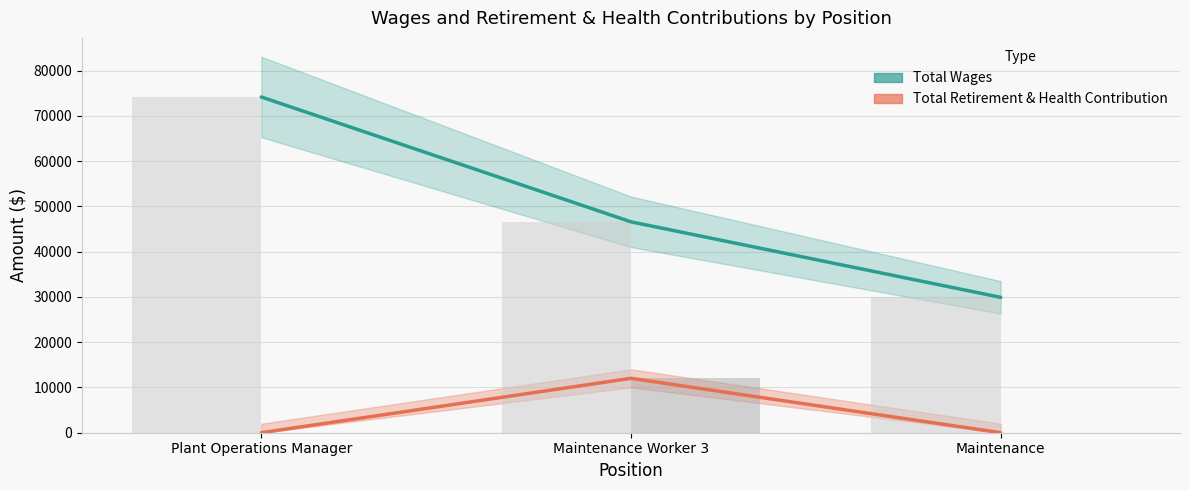

What is the difference between the Total Wages values at Maintenance Worker 3 and Maintenance?

16676